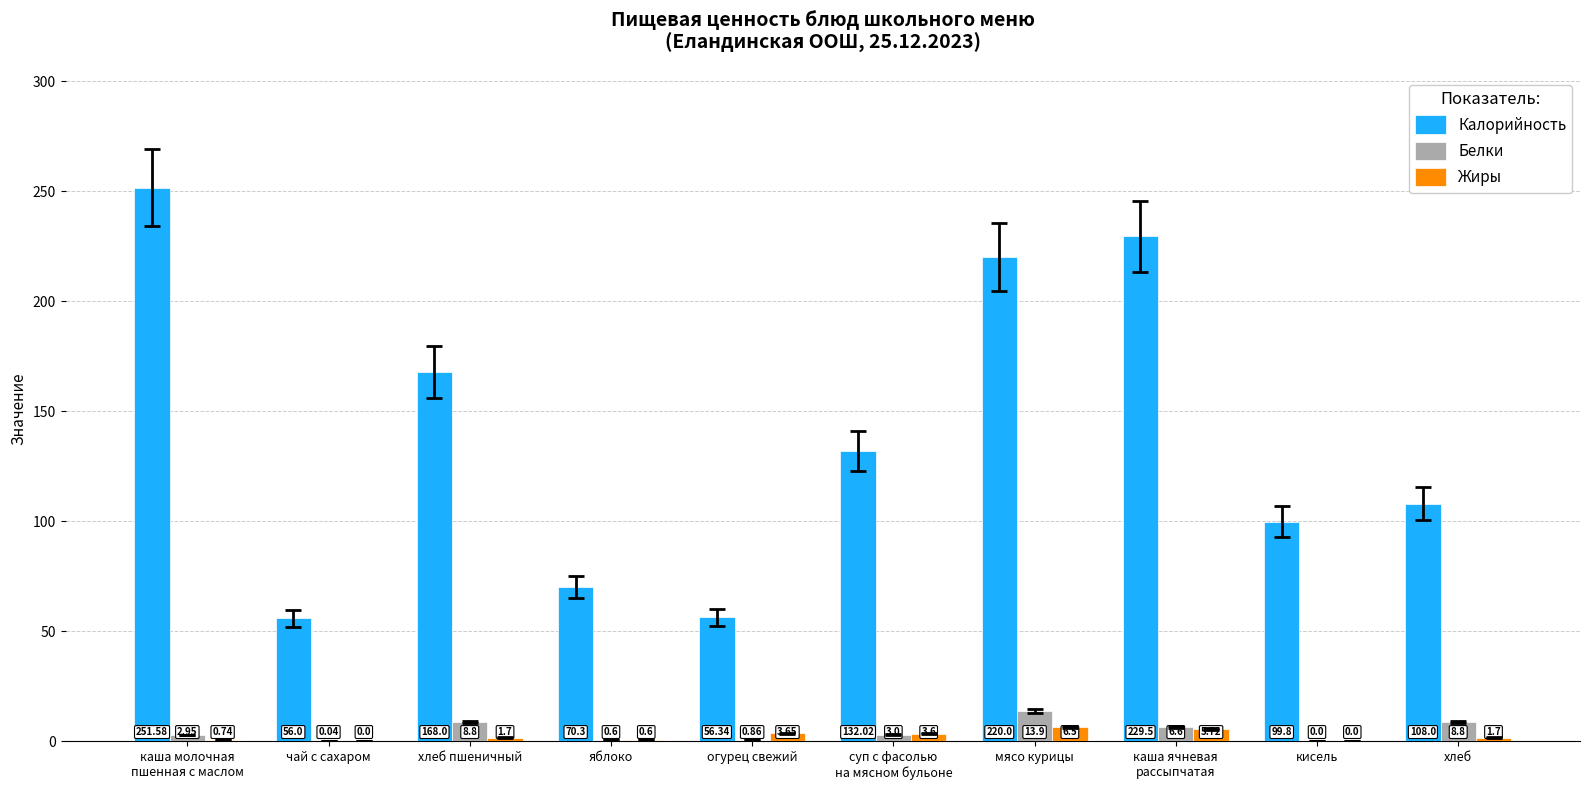

What value does the Калорийность series have at чай с сахаром?

56.0